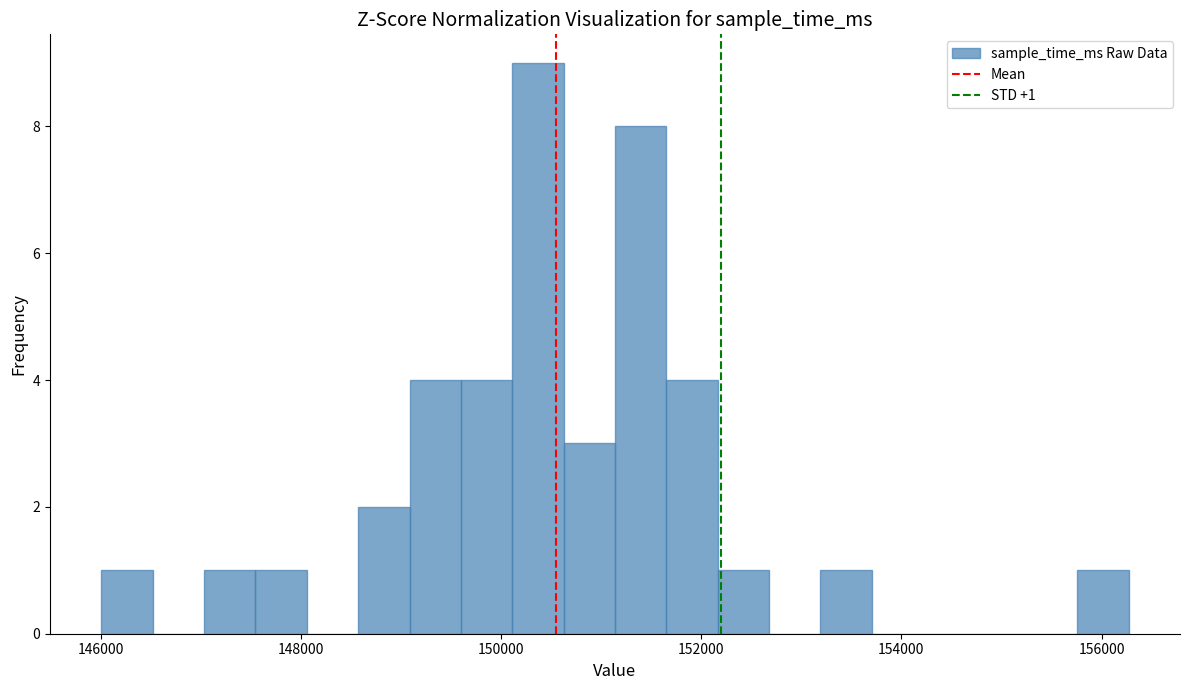

Read against the x-axis, roughly where is the centre of the tallest bar?

150400